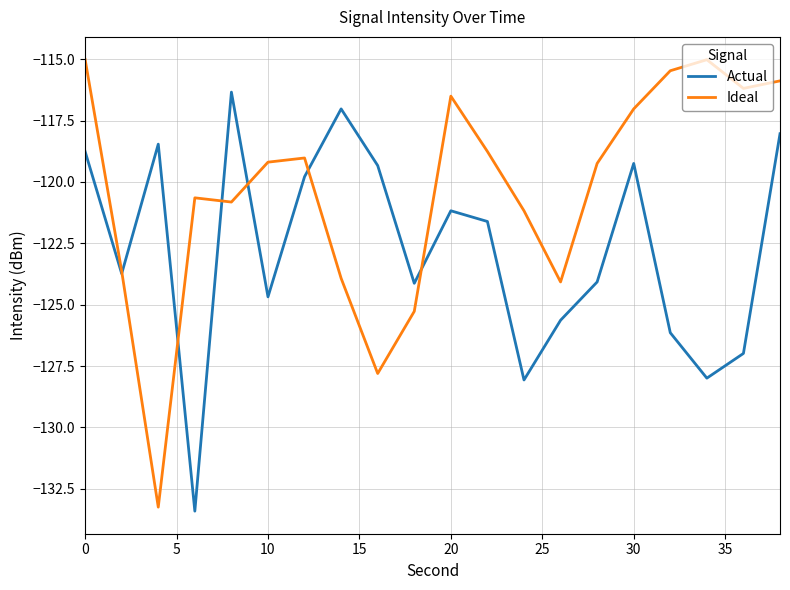

What is the maximum value shown in the chart?

-115.0